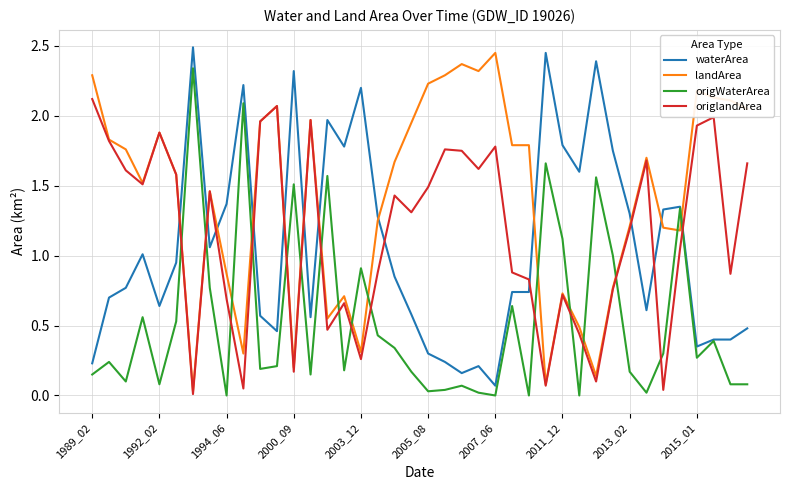

How many interior local peaks does the origlandArea series have?

11